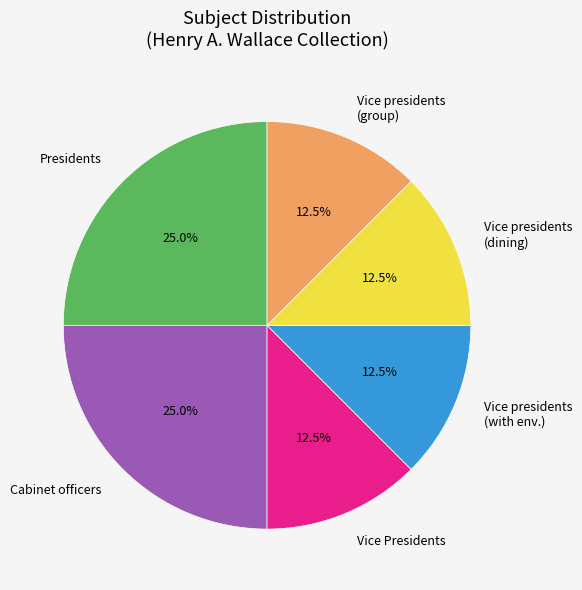

Which has a higher value, Vice presidents (dining) or Cabinet officers?

Cabinet officers